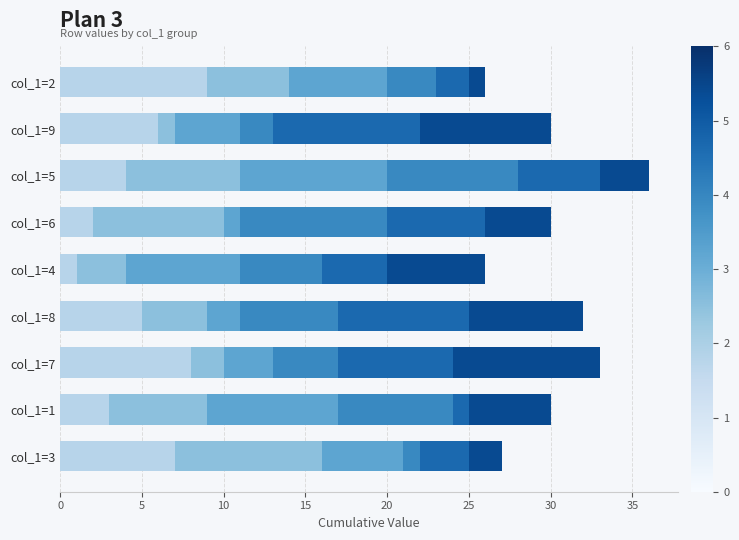

How many series are shown in this chart?

6